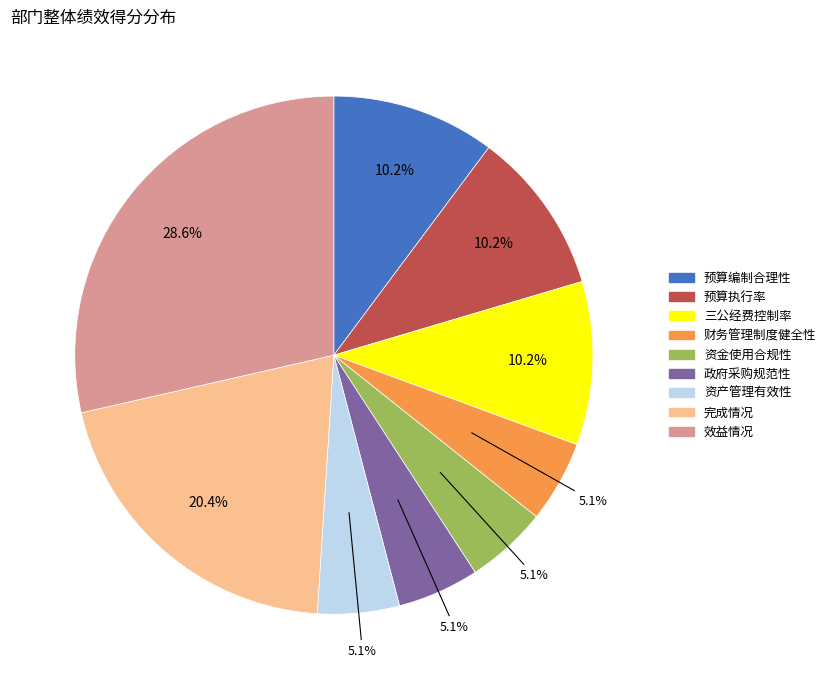

What portion of the pie excludes 预算执行率?

89.8%